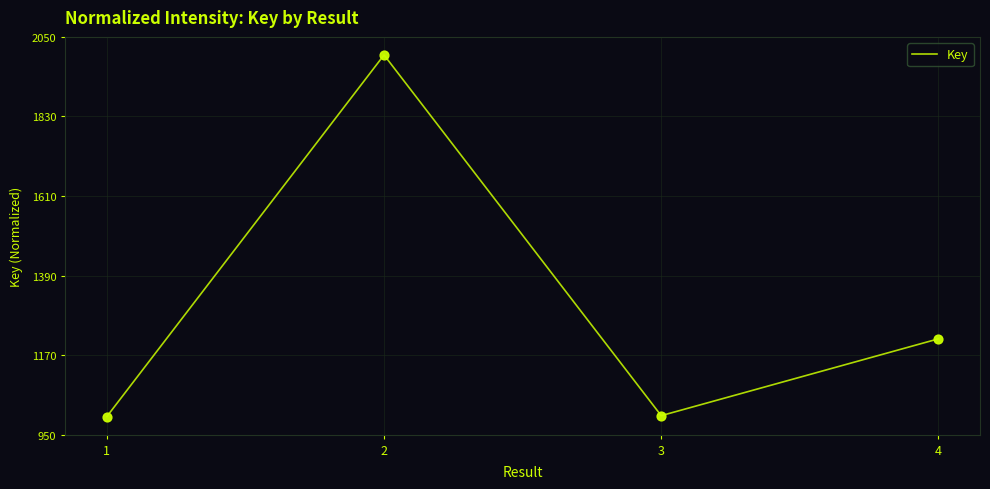

What is the change in value from 3 to 4?

+212.5